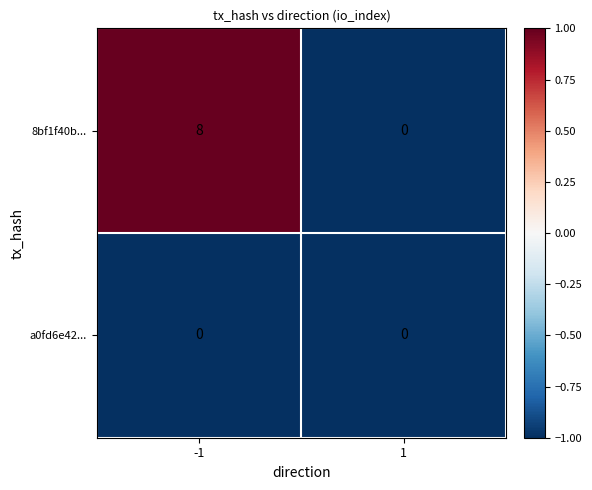

Which series has the largest total across all categories?

8bf1f40b...